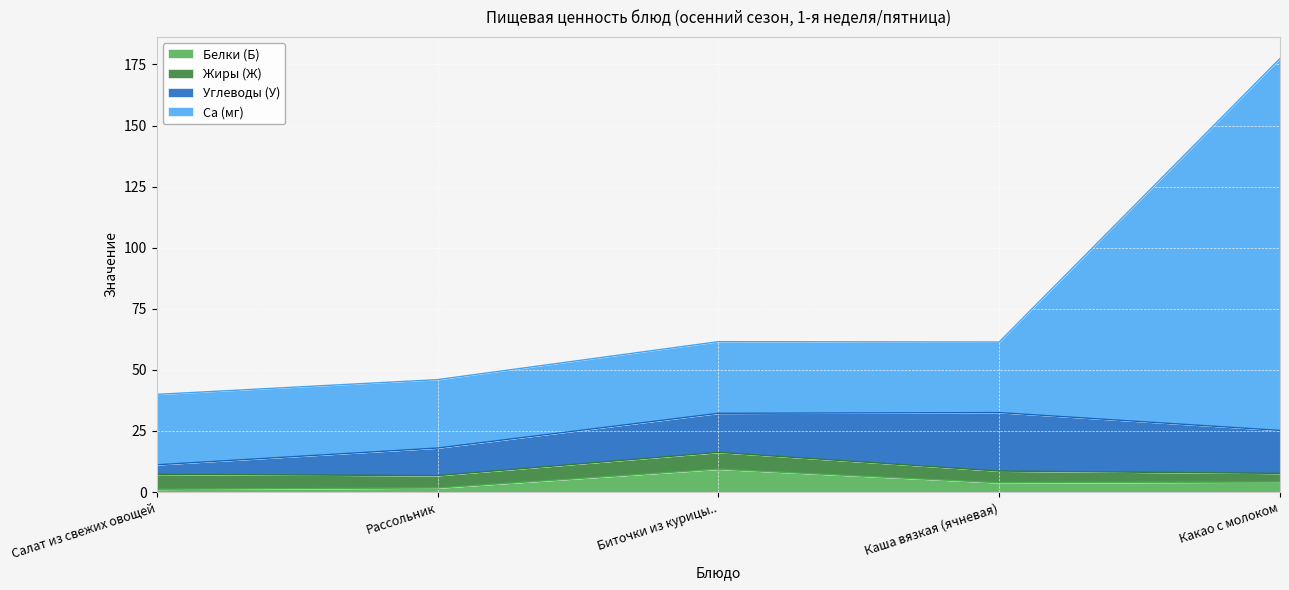

Which label corresponds to the smallest value in the chart?

Салат из свежих овощей